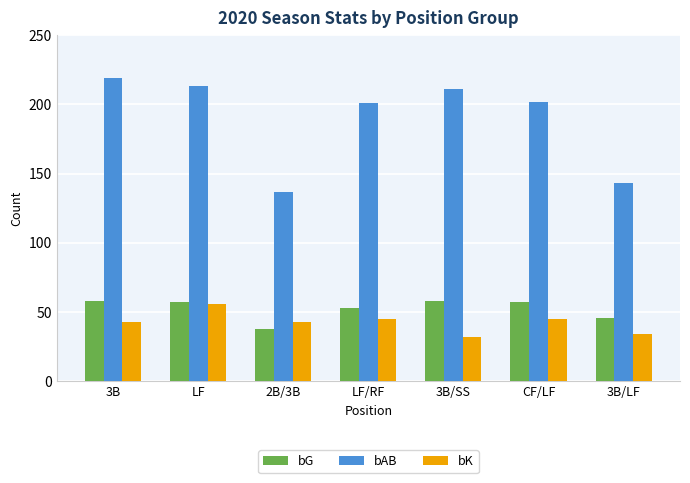

Is it true that bG equals 58 at 3B/SS?

True